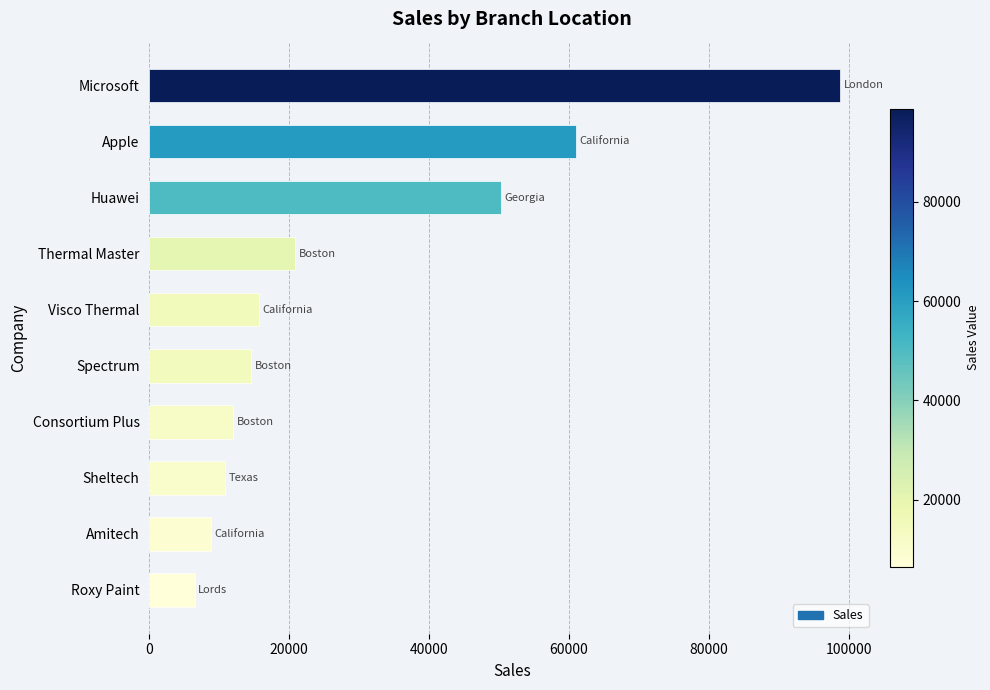

List the labels in order of value, smallest first.

Roxy Paint, Amitech, Sheltech, Consortium Plus, Spectrum, Visco Thermal, Thermal Master, Huawei, Apple, Microsoft